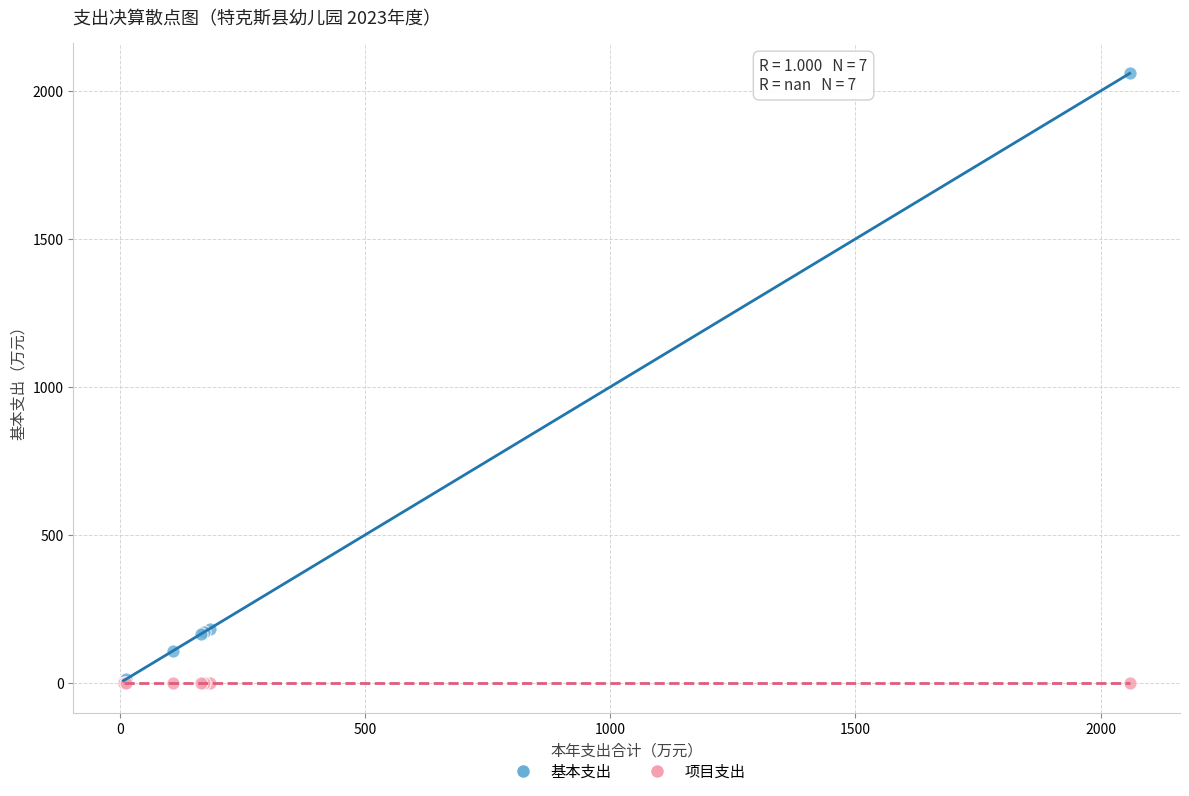

Which series contains the highest Y value?

基本支出